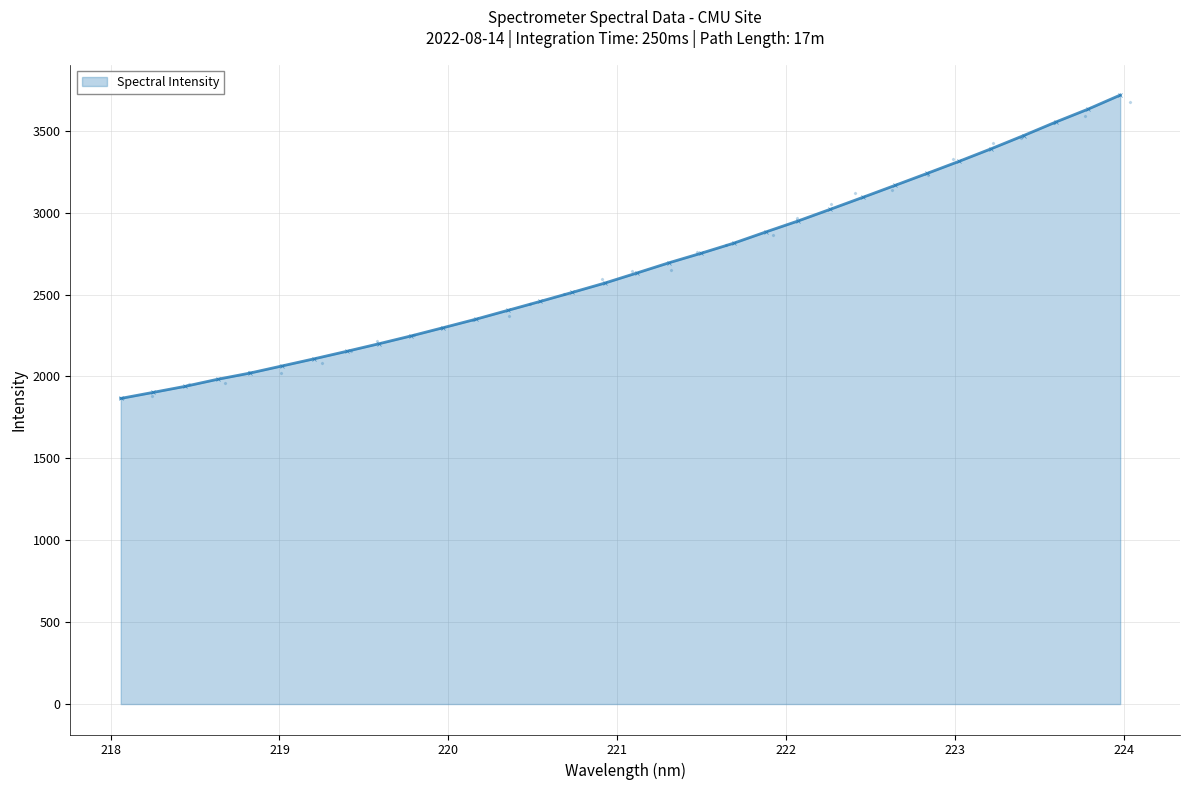

Approximately how many times larger is the value at 219.2067 compared to 223.2172?

0.6